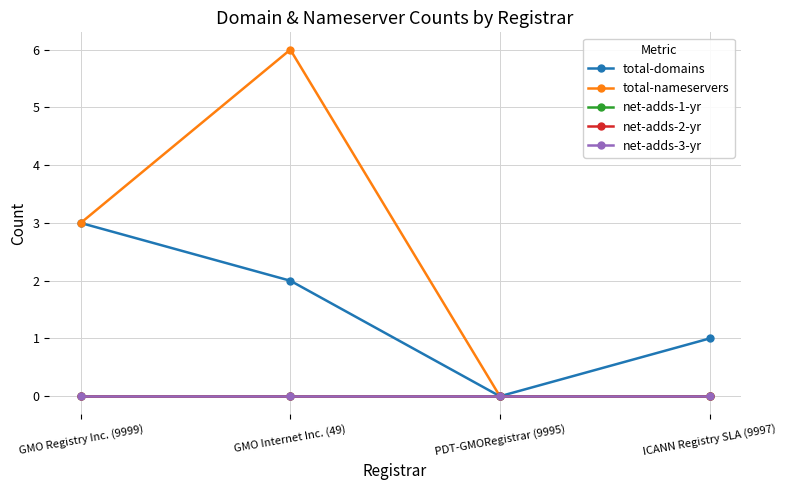

Is this an area chart (filled region under the line)?

No